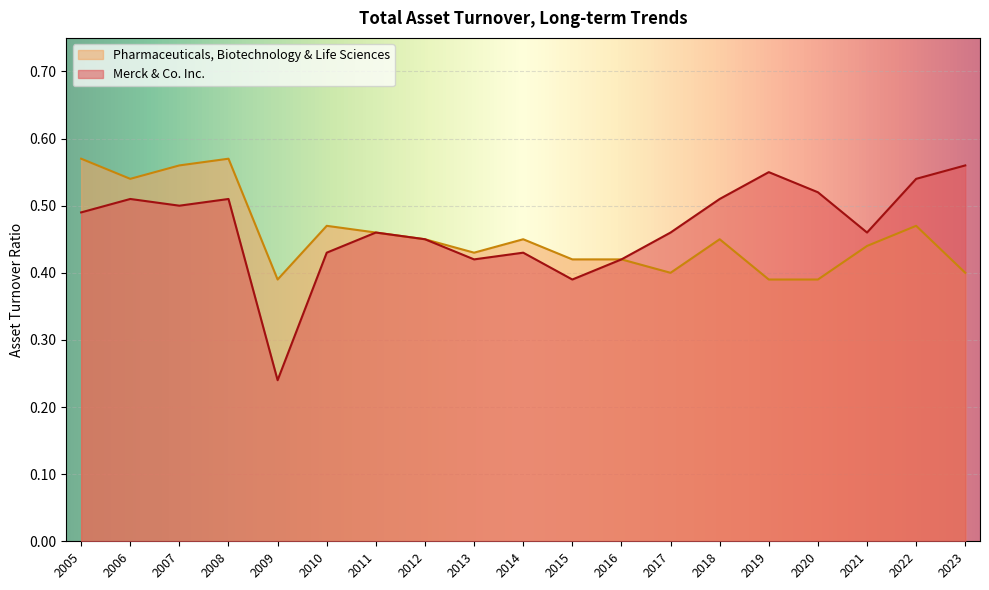

The Pharmaceuticals, Biotechnology & Life Sciences series shows 0.7 at 2009. True or false?

False